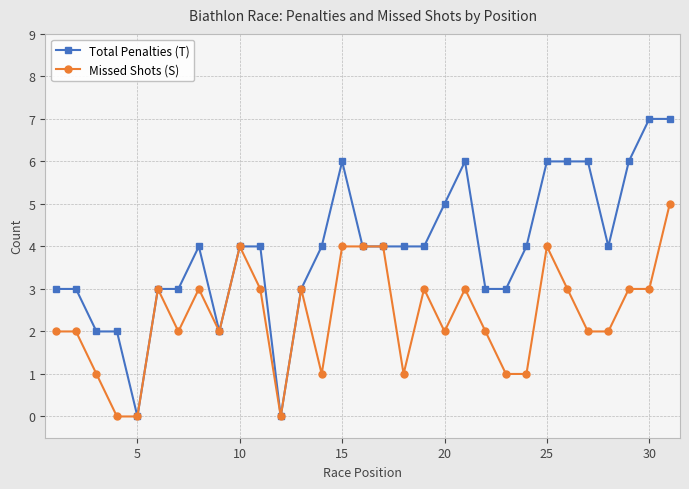

True or false: Total Penalties (T) has more than 0 points higher than both neighbors.

True